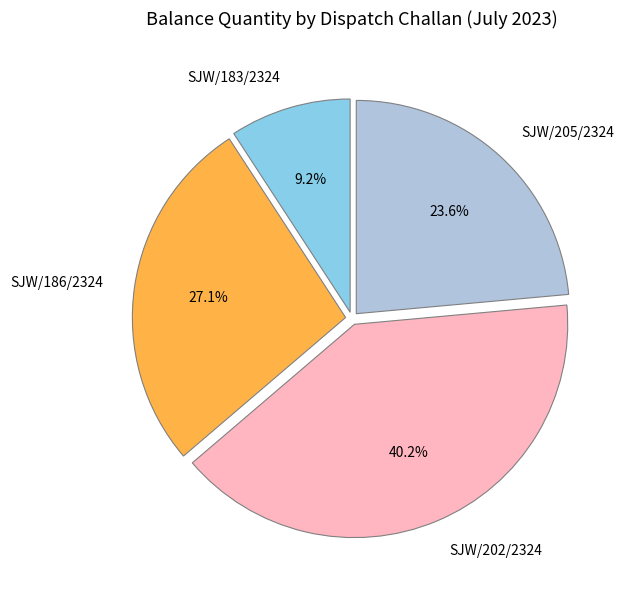

Is there any slice that represents more than half of the pie?

No